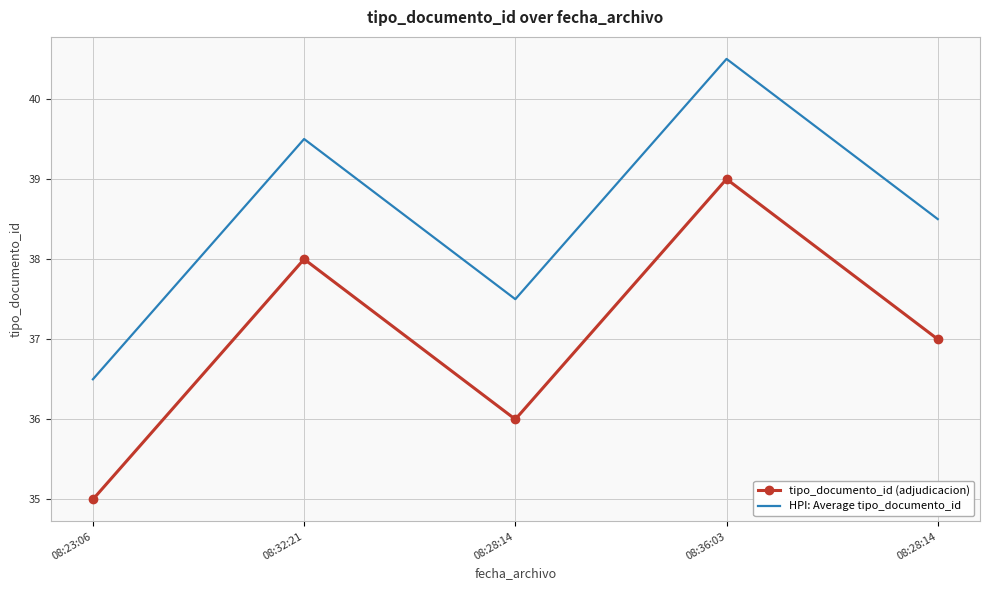

Count the number of data series in this chart.

2